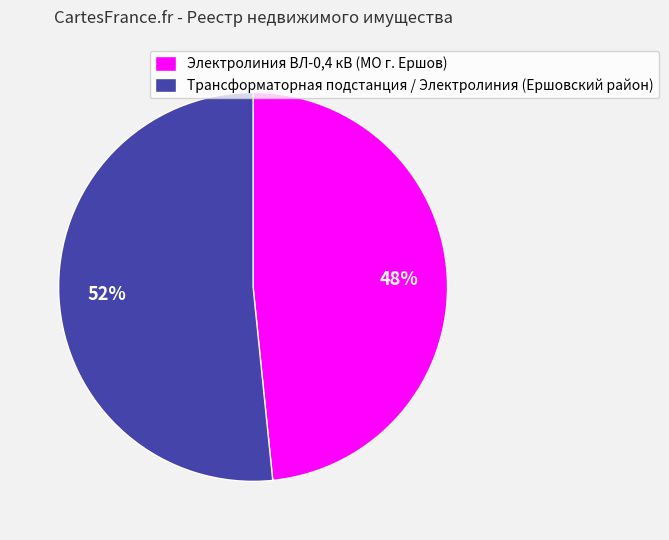

What is the ratio of the value at Электролиния ВЛ-0,4 кВ (МО г. Ершов) to the value at Трансформаторная подстанция / Электролиния (Ершовский район)?

0.9